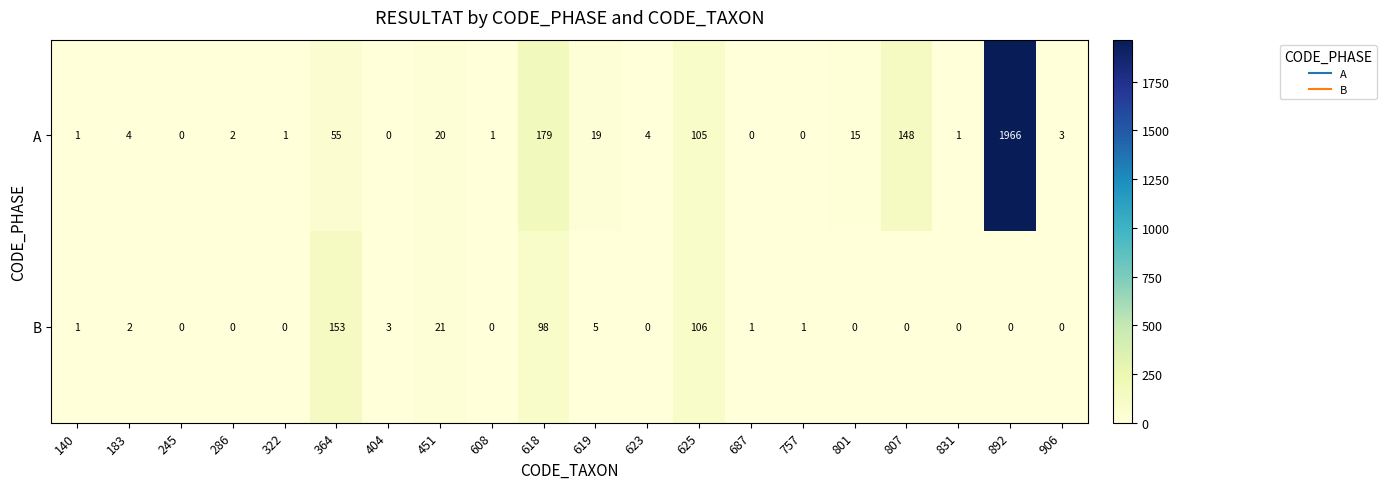

What is the total value across all series at 619?

24